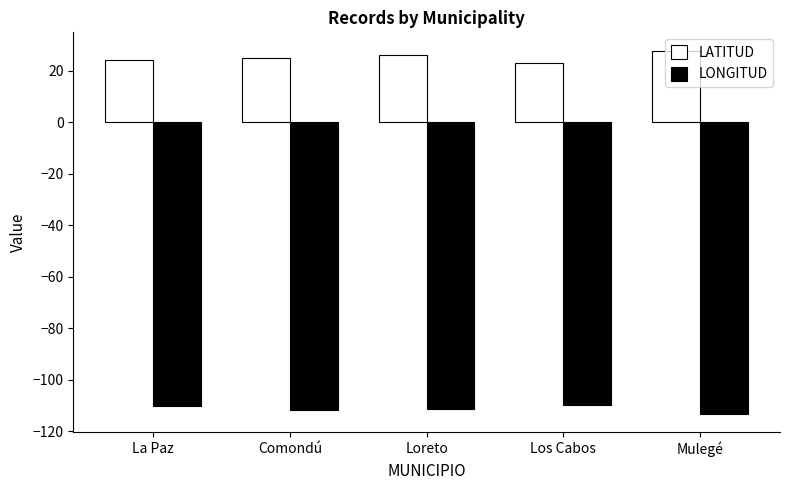

Is the value of LONGITUD at La Paz greater than the value of LATITUD at Los Cabos?

No